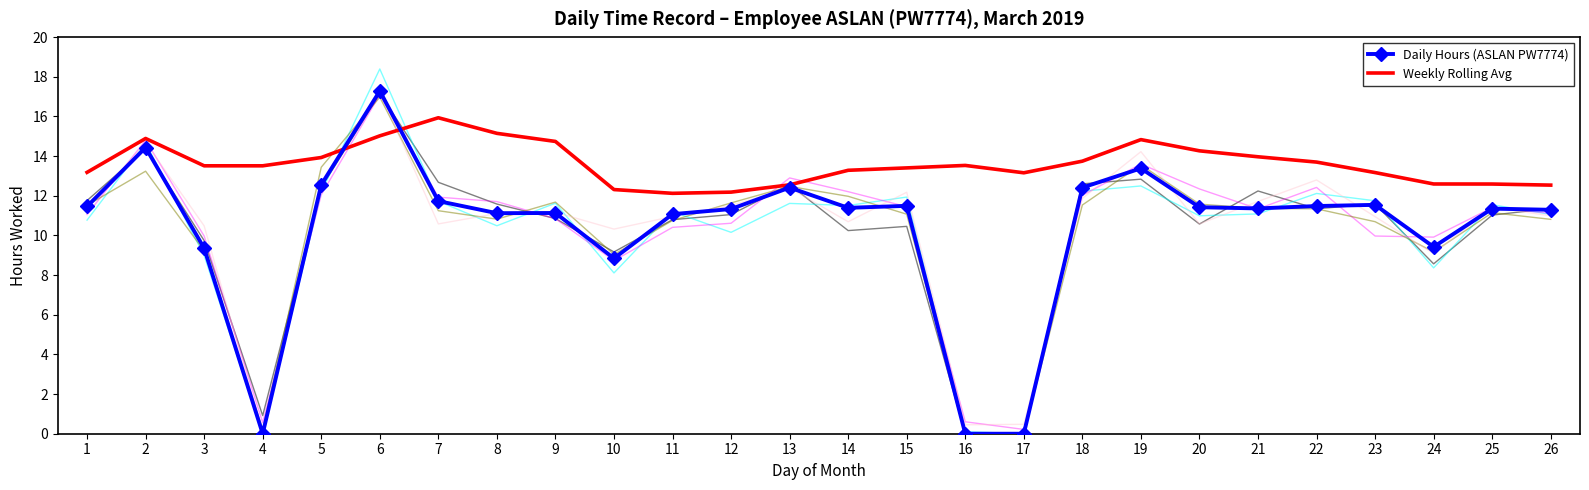

True or false: Weekly Rolling Avg and Daily Hours (ASLAN PW7774) cross at least once.

True